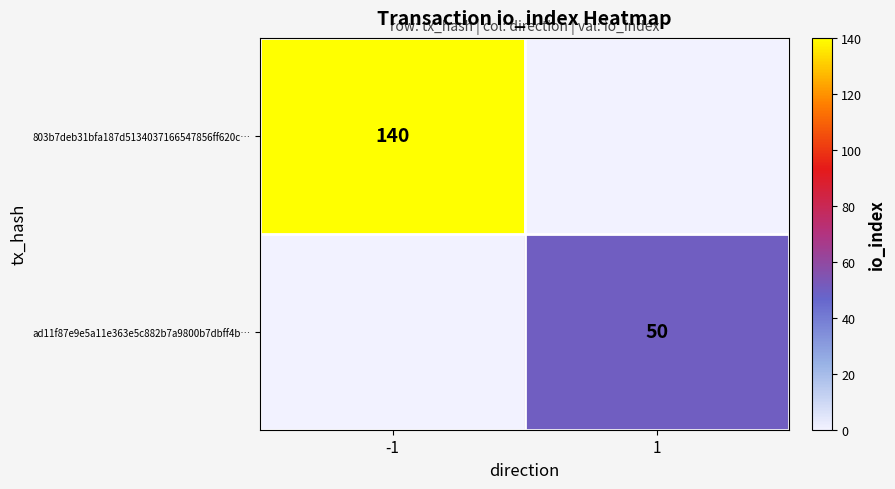

The ad11f87e9e5a11e363e5c882b7a9800b7dbff4b… series shows 50 at 1. True or false?

True